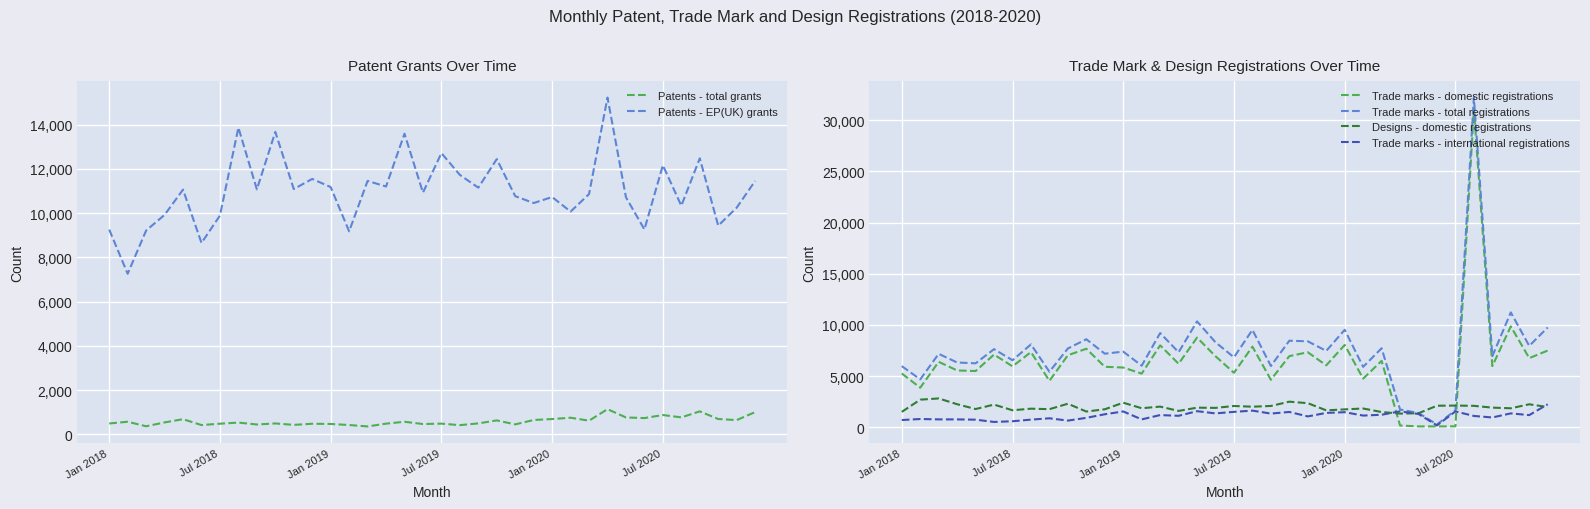

What is the lowest value of the Designs - domestic registrations series?

1342